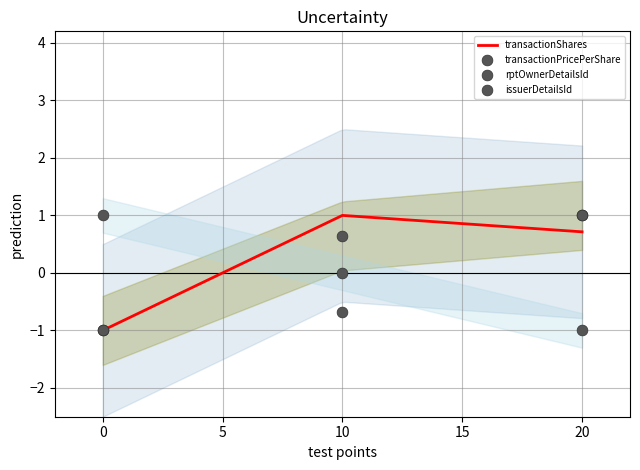

List the labels in order of transactionShares value, smallest first.

0, 20, 10